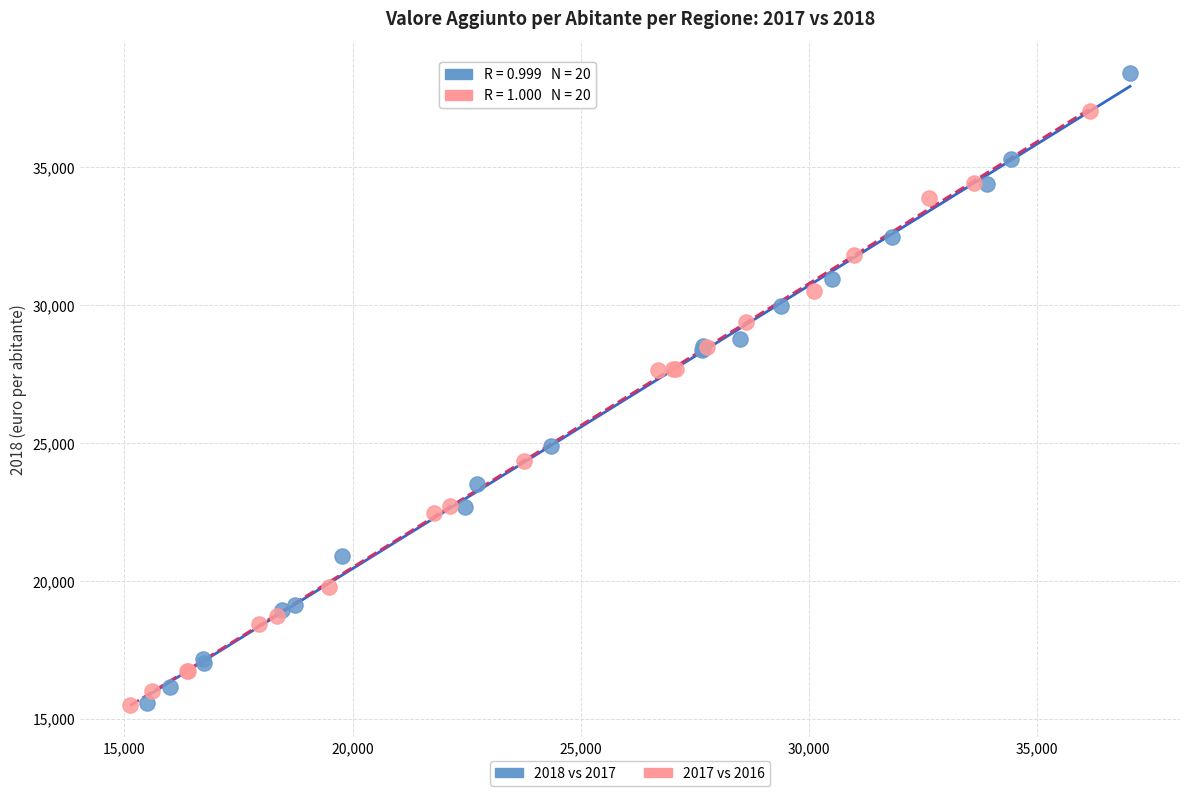

Which series contains the highest Y value?

2018 vs 2017